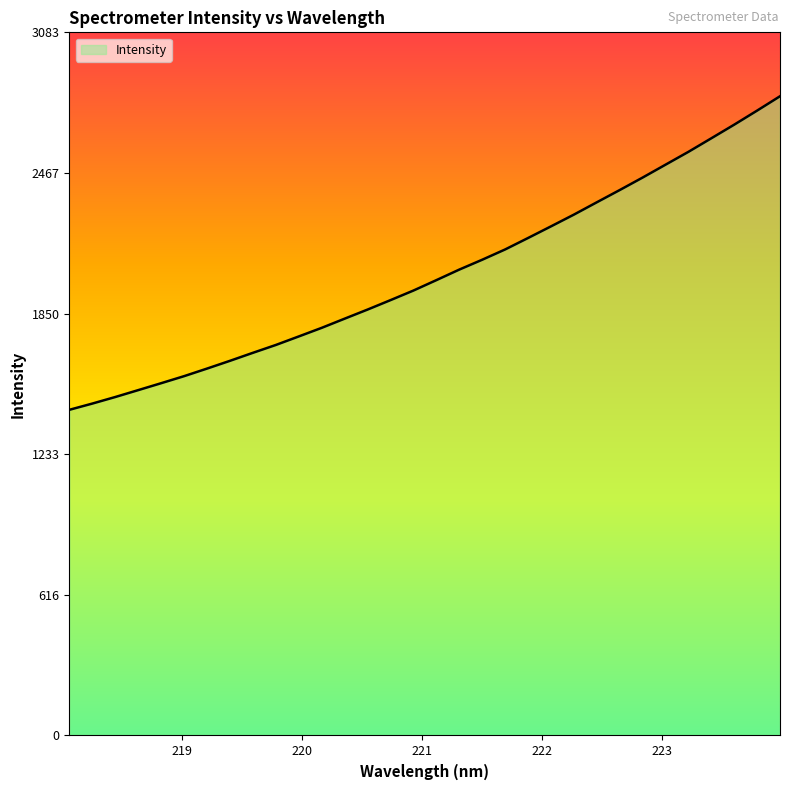

Reading left to right, transcribe all the data shown in this chart.

1428.2	1455.6	1484.3	1514.5	1544.9	1575.8	1609.0	1643.1	1678.2	1712.6	1750.0	1787.8	1828.0	1867.9	1909.3	1951.3	1996.9	2043.2	2086.4	2131.5	2181.8	2232.7	2284.3	2338.3	2392.0	2446.8	2503.3	2559.7	2619.1	2678.8	2740.5	2803.5